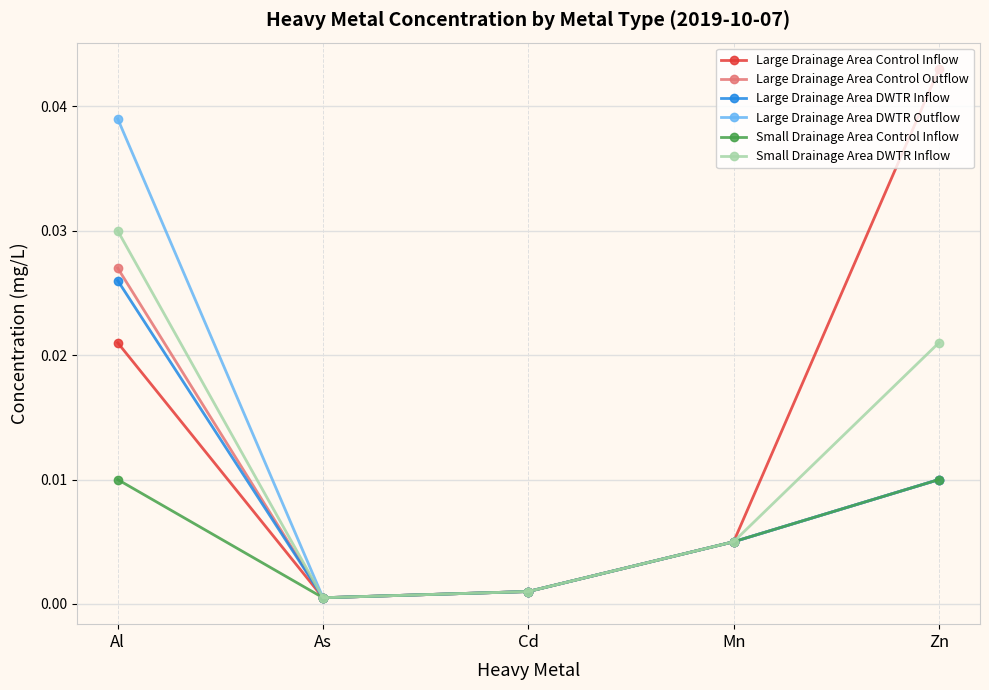

Which series has the widest spread of values?

Large Drainage Area Control Inflow